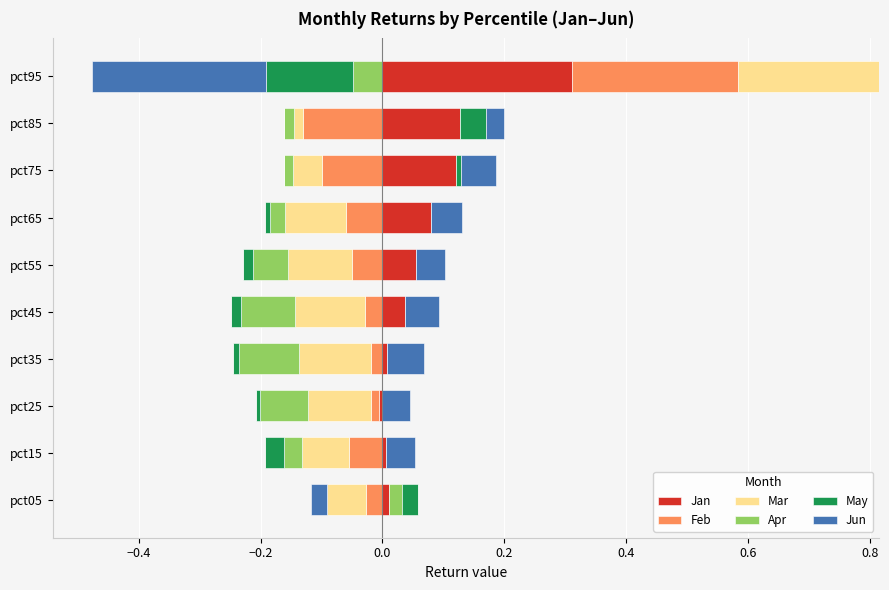

Is it true that Jan equals 0.0 at pct25?

True